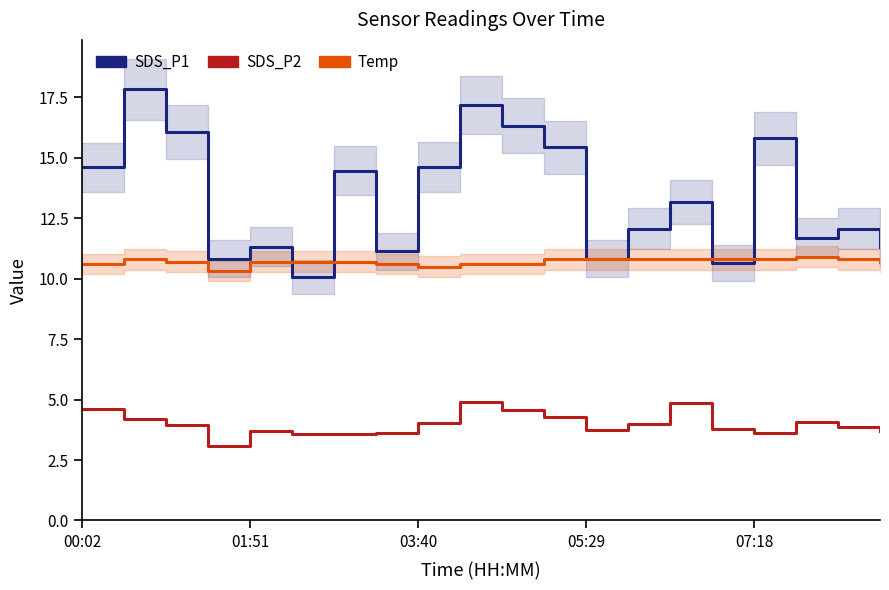

What are all the series names shown in the legend?

SDS_P1, SDS_P2, Temp